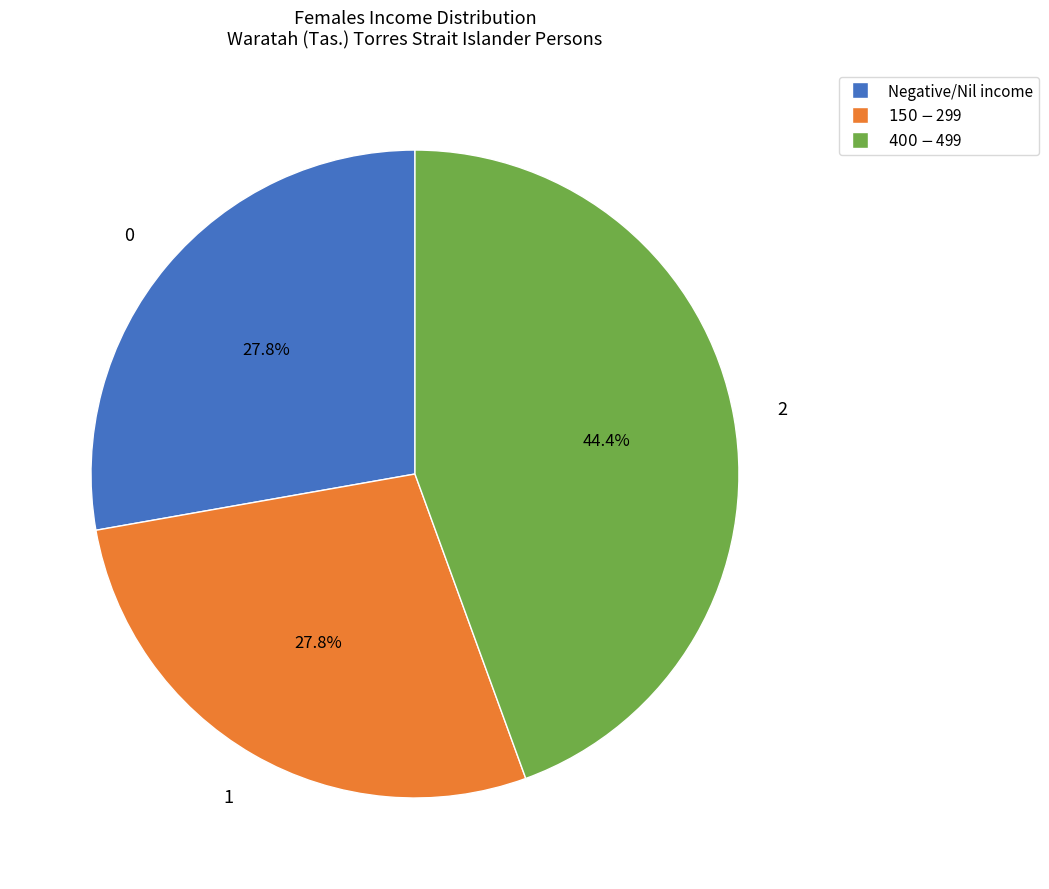

Count the number of slices in the pie.

3